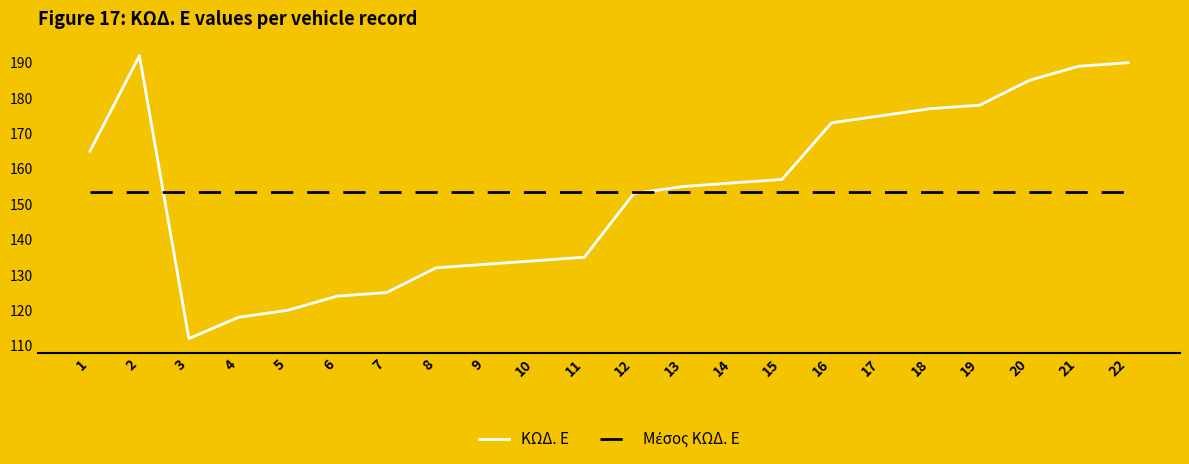

What is the maximum value shown in the chart?

192.0